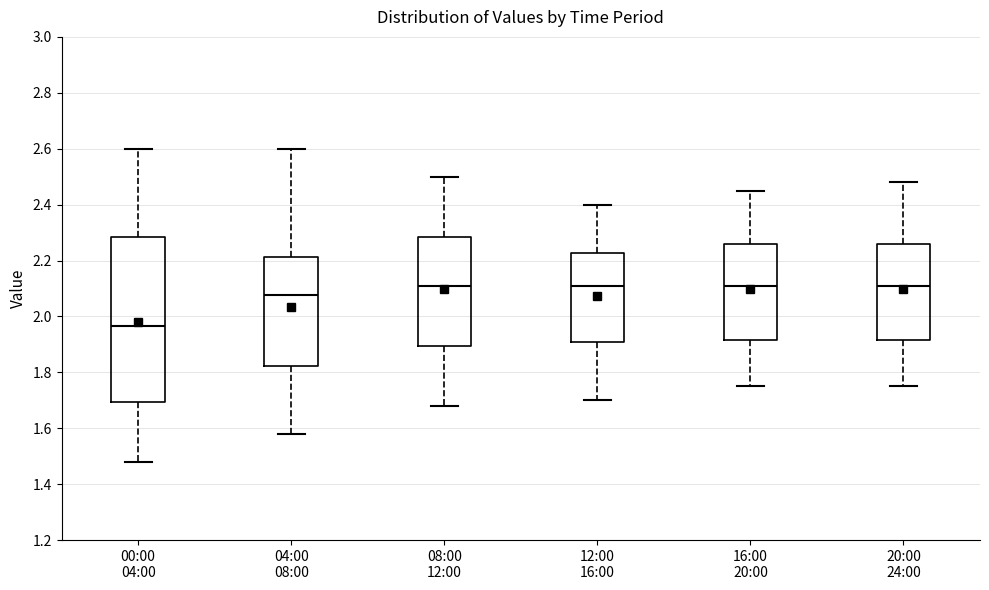

Where does the upper whisker of the box for 12:00 16:00 end on the y-axis? The values are not printed on the chart, so give them approximately, as read against the axis.

2.40